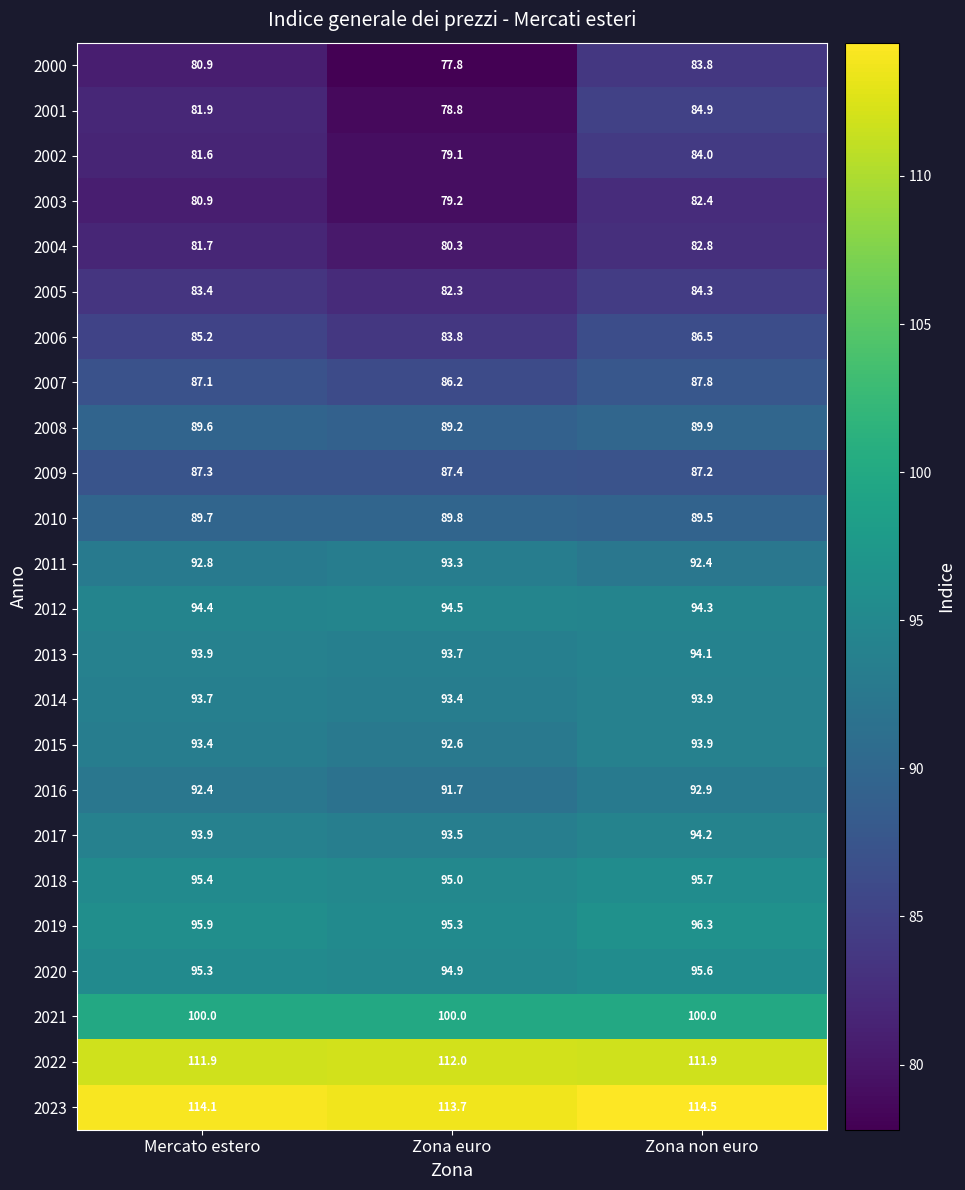

Which category has the highest value across all series?

Zona non euro